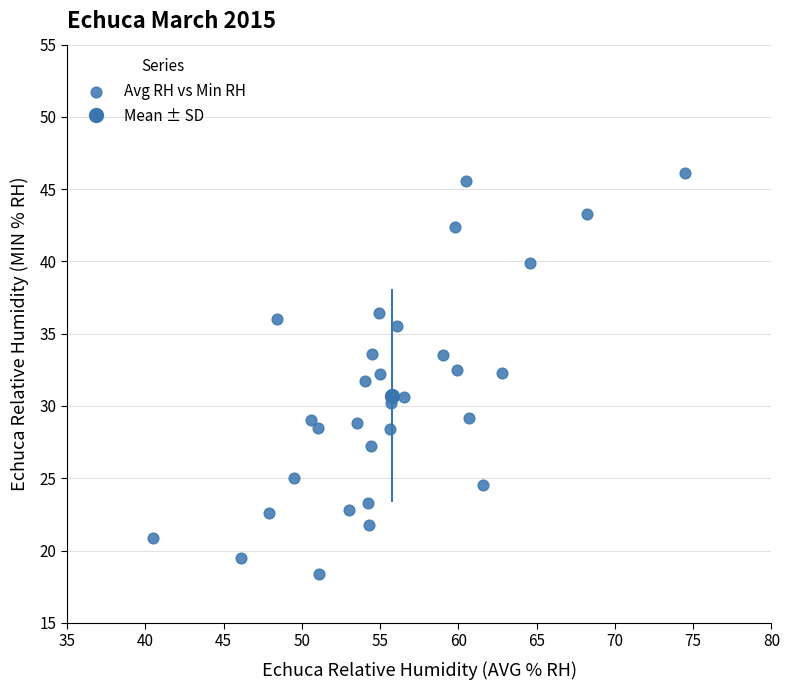

What is the range of Y values (max minus min)?

27.7